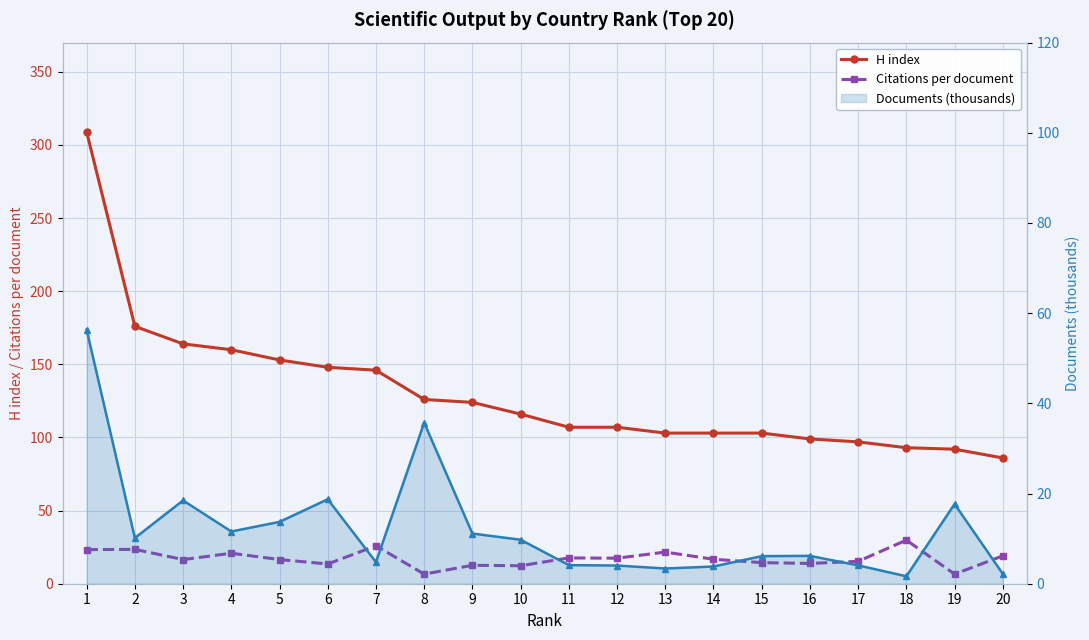

In Citations per document, how many points are lower than both neighbors (excluding endpoints)?

7